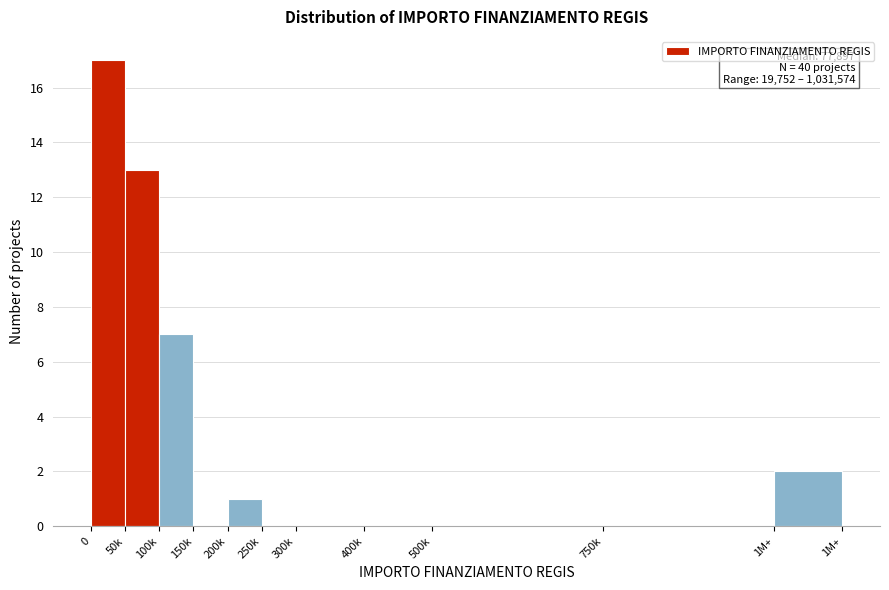

Reading left to right, list all the values displayed in this chart.

0=17	50k=13	100k=7	150k=0	200k=1	250k=0	300k=0	400k=0	500k=0	750k=0	1M+=2